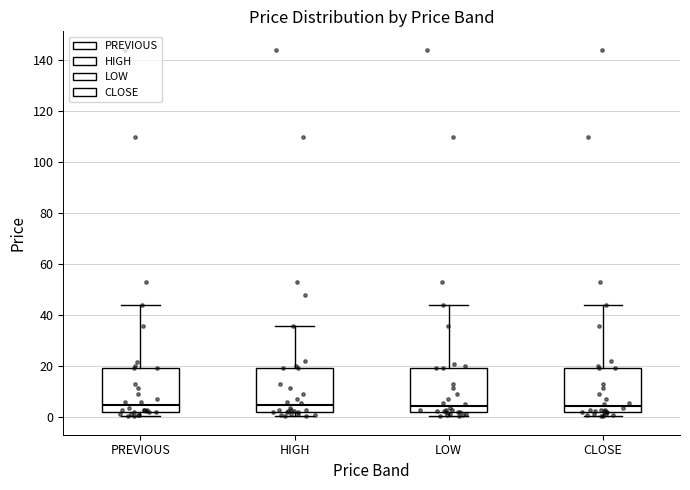

Reading left to right, transcribe this box plot: for each box, give where its median line is, the range the box spans, and where its two whiskers end, as read against the y-axis. The values are not printed on the chart, so give them approximately, as read against the axis.

PREVIOUS: median 4, box 2 to 20, whiskers 0 to 44
HIGH: median 4, box 2 to 20, whiskers 0 to 36
LOW: median 4, box 2 to 20, whiskers 0 to 44
CLOSE: median 4, box 2 to 20, whiskers 0 to 44